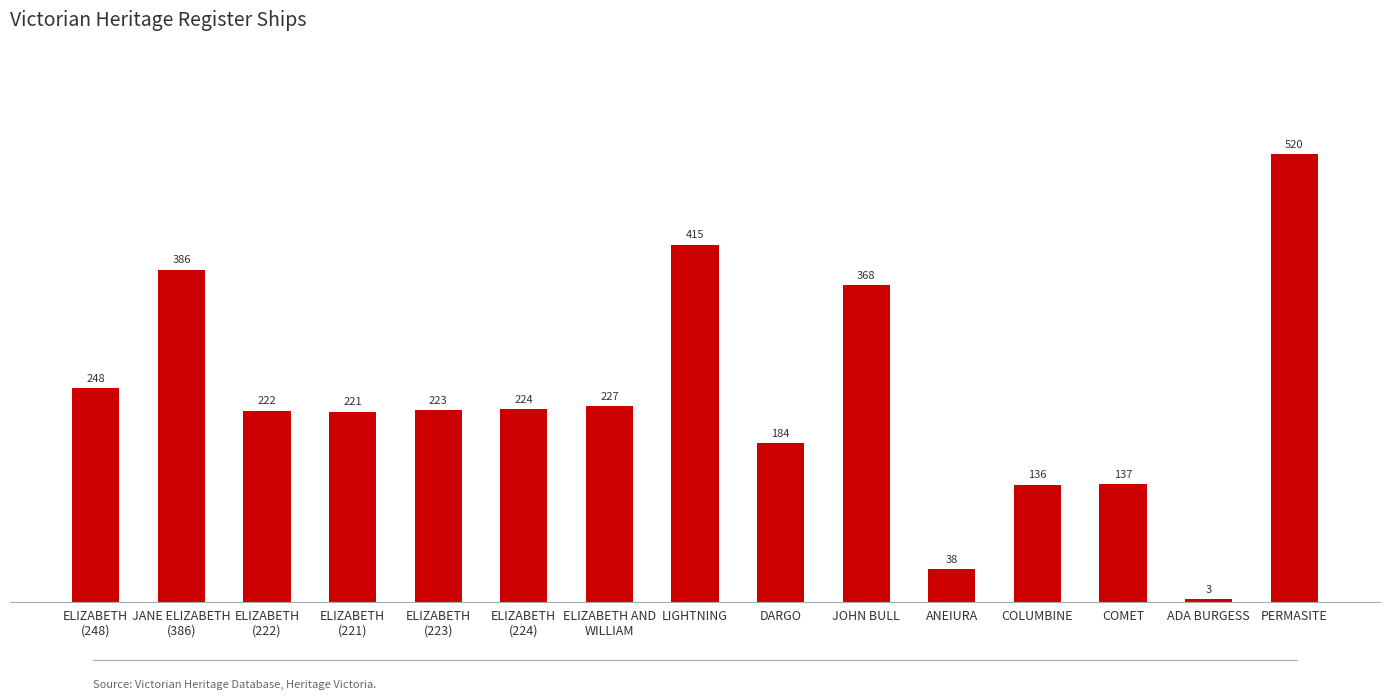

Rank the categories by value from highest to lowest.

PERMASITE, LIGHTNING, JANE ELIZABETH
(386), JOHN BULL, ELIZABETH
(248), ELIZABETH AND
WILLIAM, ELIZABETH
(224), ELIZABETH
(223), ELIZABETH
(222), ELIZABETH
(221), DARGO, COMET, COLUMBINE, ANEIURA, ADA BURGESS